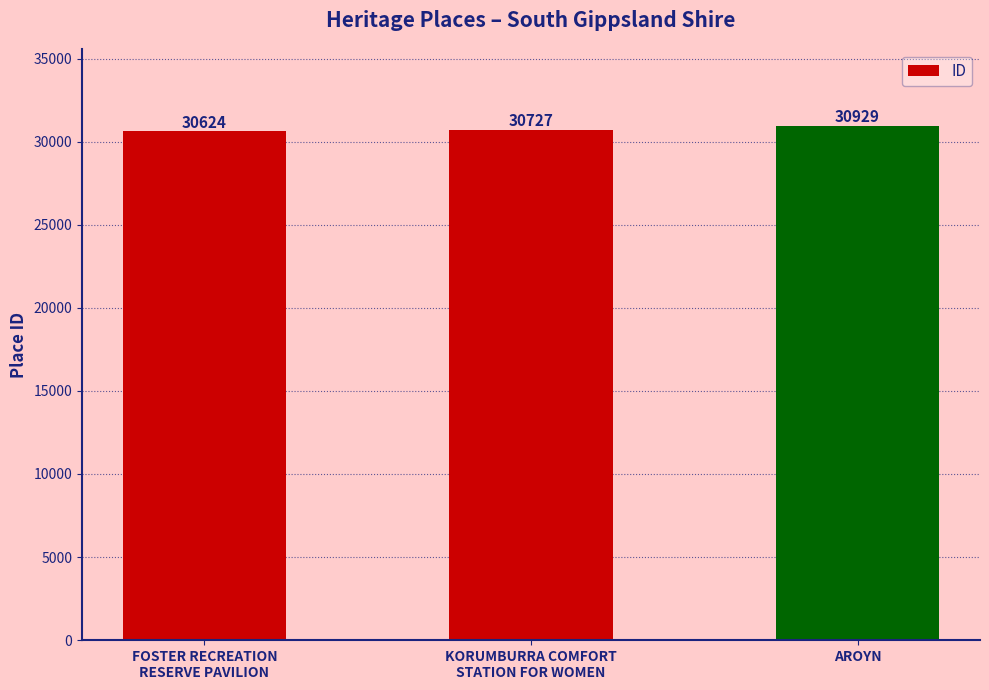

Between AROYN and FOSTER RECREATION
RESERVE PAVILION, which is larger?

AROYN